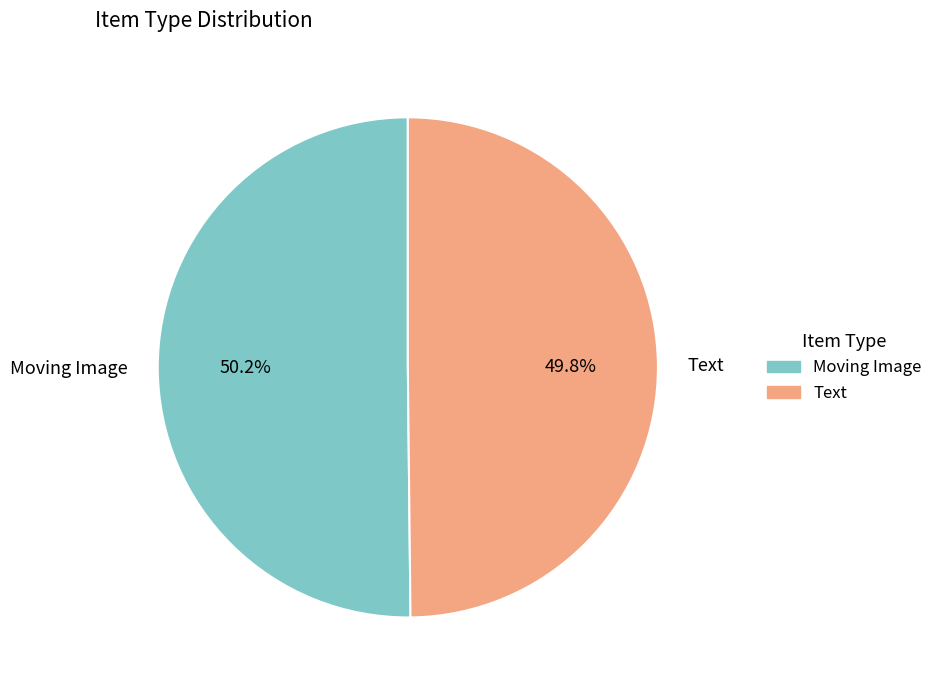

Approximately how many times larger is the value at Moving Image compared to Text?

1.0